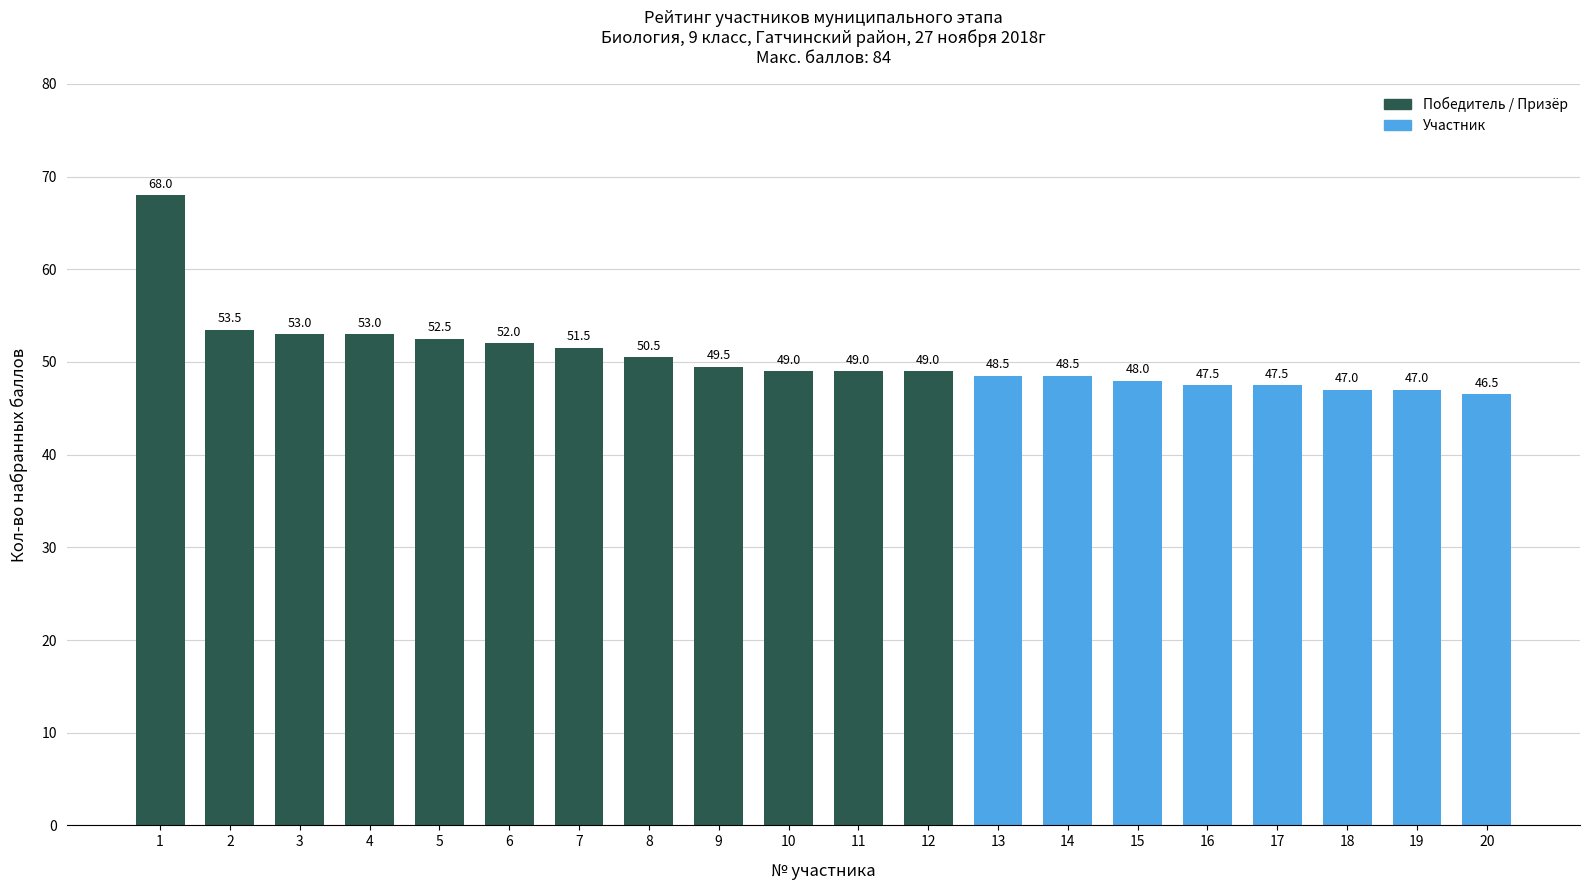

Which label corresponds to the smallest value in the chart?

20